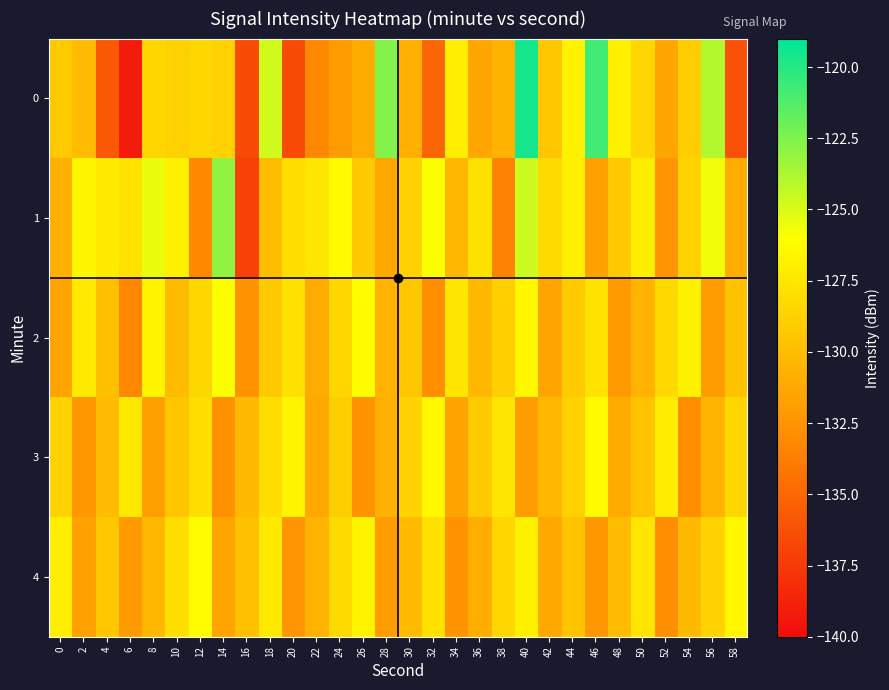

At which category is the sum across all series the highest?

40